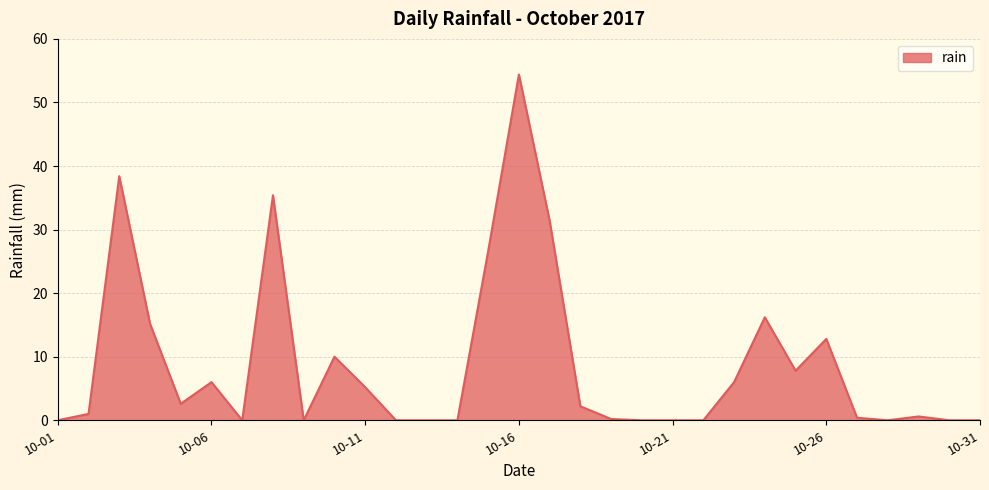

What is the difference between the maximum and minimum values?

54.4